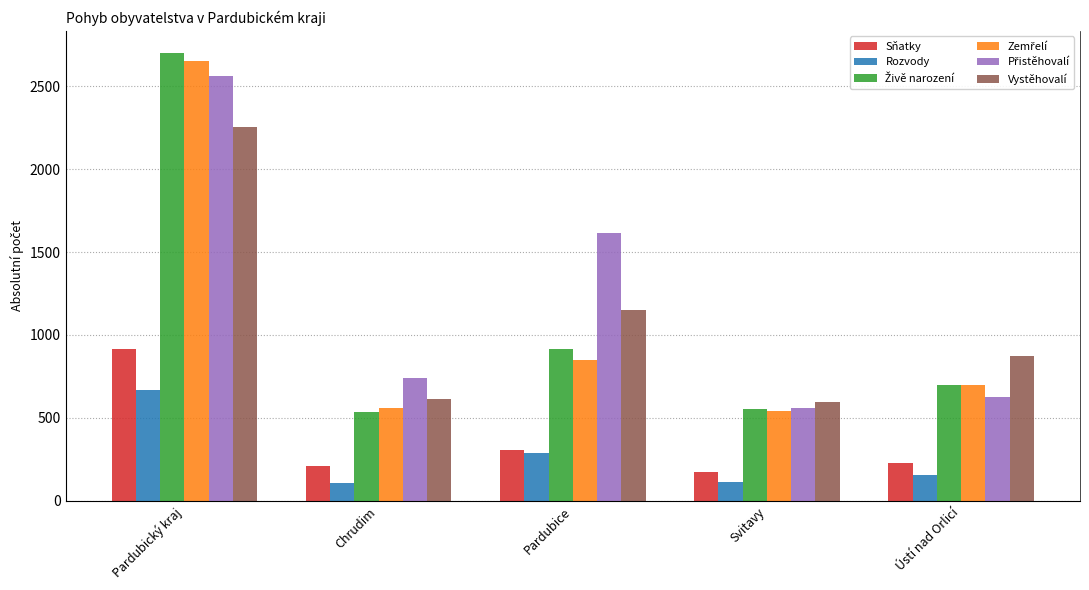

Which label corresponds to the smallest value in the chart?

Chrudim